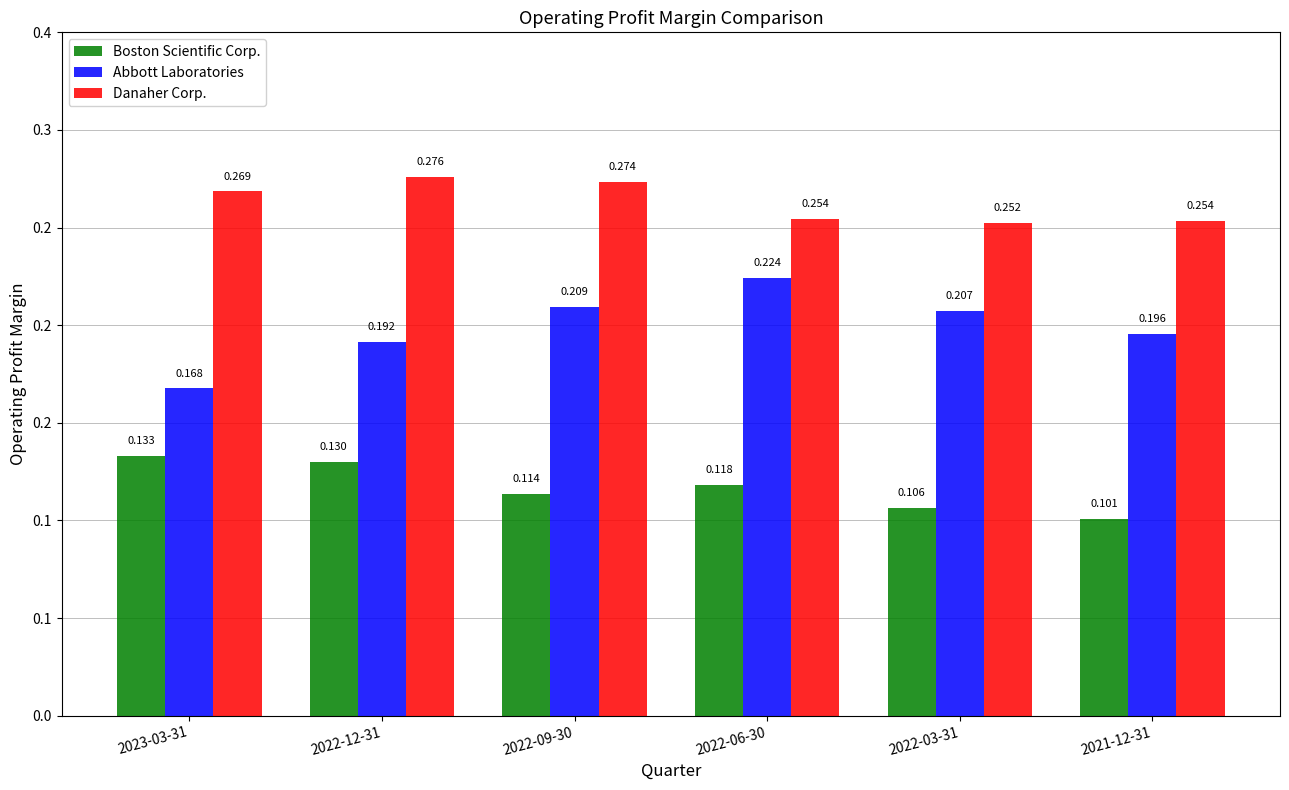

Reading right to left, transcribe all the data shown in this chart.

Boston Scientific Corp.: 2021-12-31=0.1	2022-03-31=0.1	2022-06-30=0.1	2022-09-30=0.1	2022-12-31=0.1	2023-03-31=0.1
Abbott Laboratories: 2021-12-31=0.2	2022-03-31=0.2	2022-06-30=0.2	2022-09-30=0.2	2022-12-31=0.2	2023-03-31=0.2
Danaher Corp.: 2021-12-31=0.3	2022-03-31=0.3	2022-06-30=0.3	2022-09-30=0.3	2022-12-31=0.3	2023-03-31=0.3